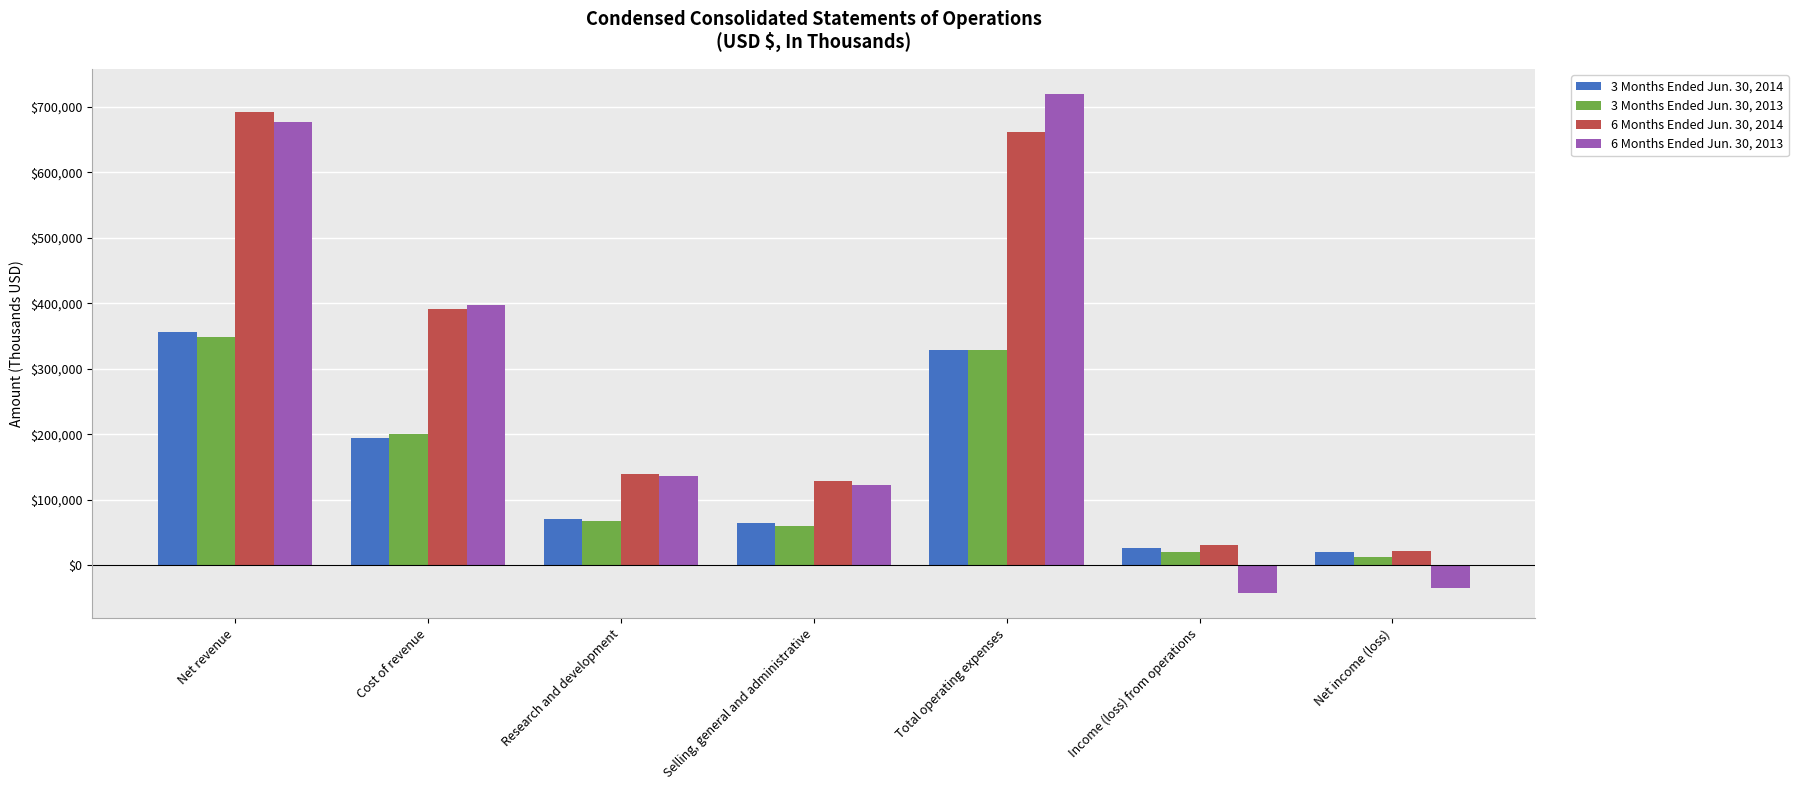

The value of 3 Months Ended Jun. 30, 2013 at Income (loss) from operations is 19393. True or false?

True